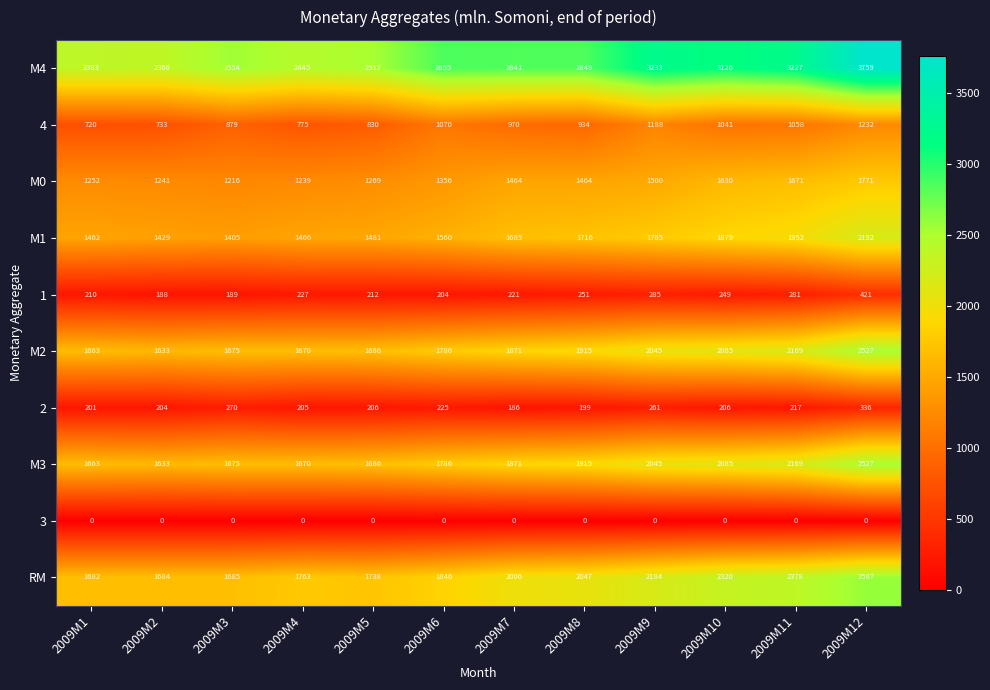

What is the difference between the maximum and minimum values in the M4 series?

1393